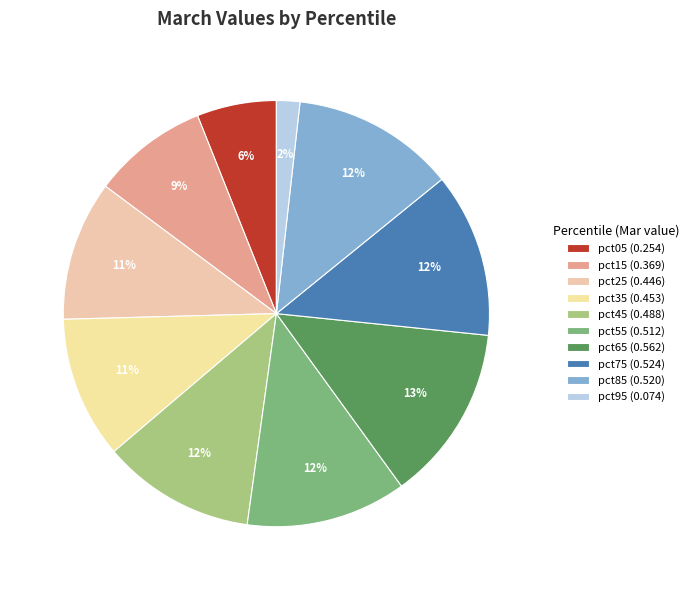

How many segments does this pie chart have?

10